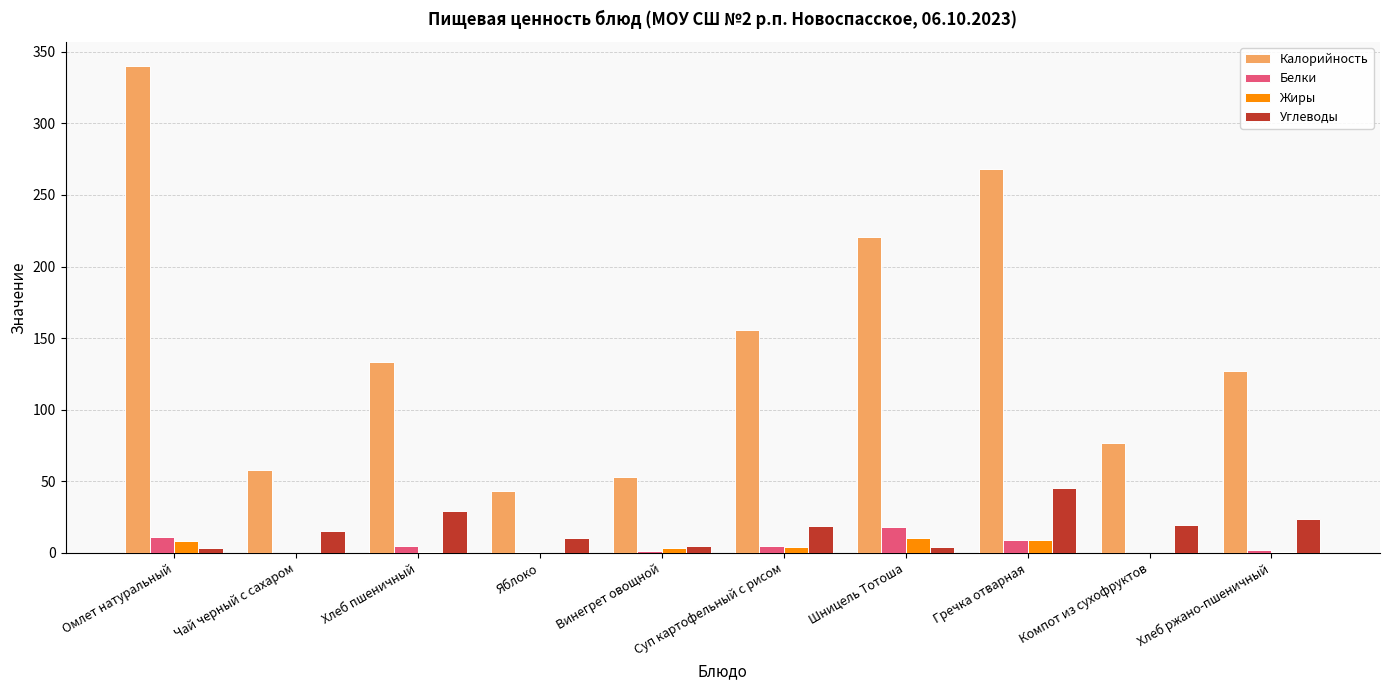

Which series has the largest range (max minus min)?

Калорийность